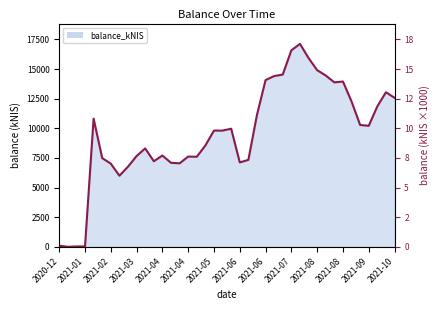

How many points are higher than both their immediate neighbors (excluding endpoints)?

8